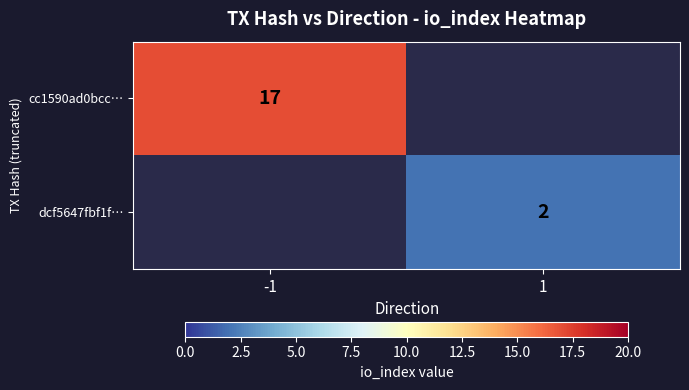

What is the maximum value shown in the chart?

17.0